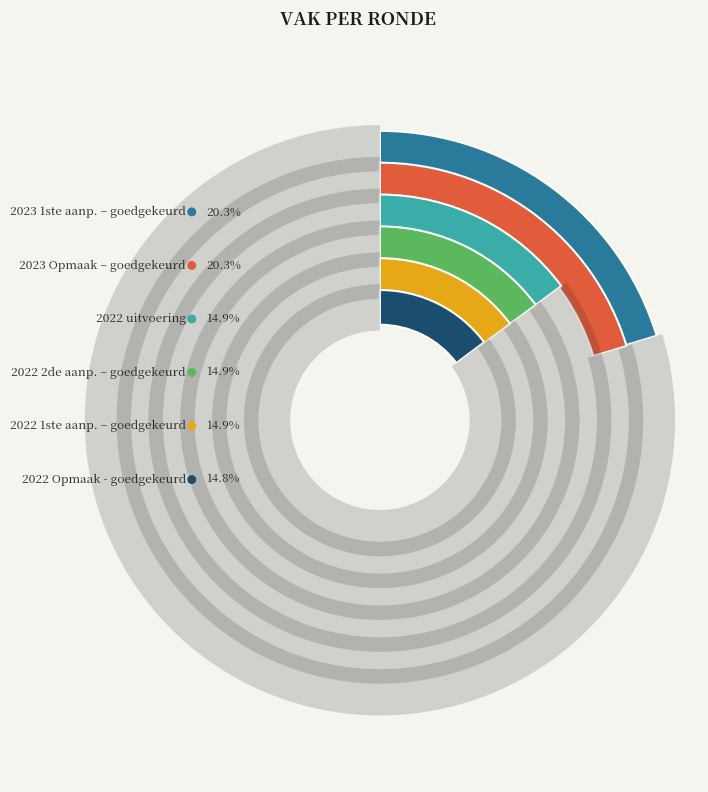

What percentage do 2023 Opmaak – goedgekeurd and 2022 uitvoering together represent?

35.2%